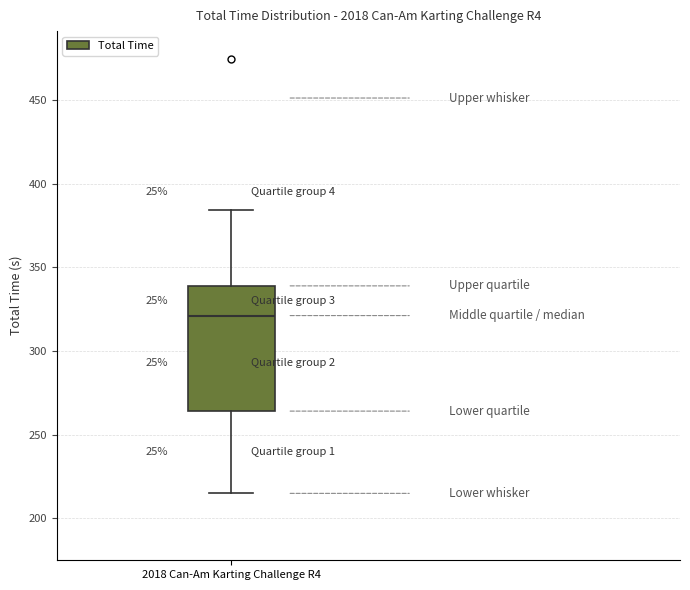

Where is the lower edge of the box for 2018 Can-Am Karting Challenge R4 on the y-axis? The values are not printed on the chart, so give them approximately, as read against the axis.

265